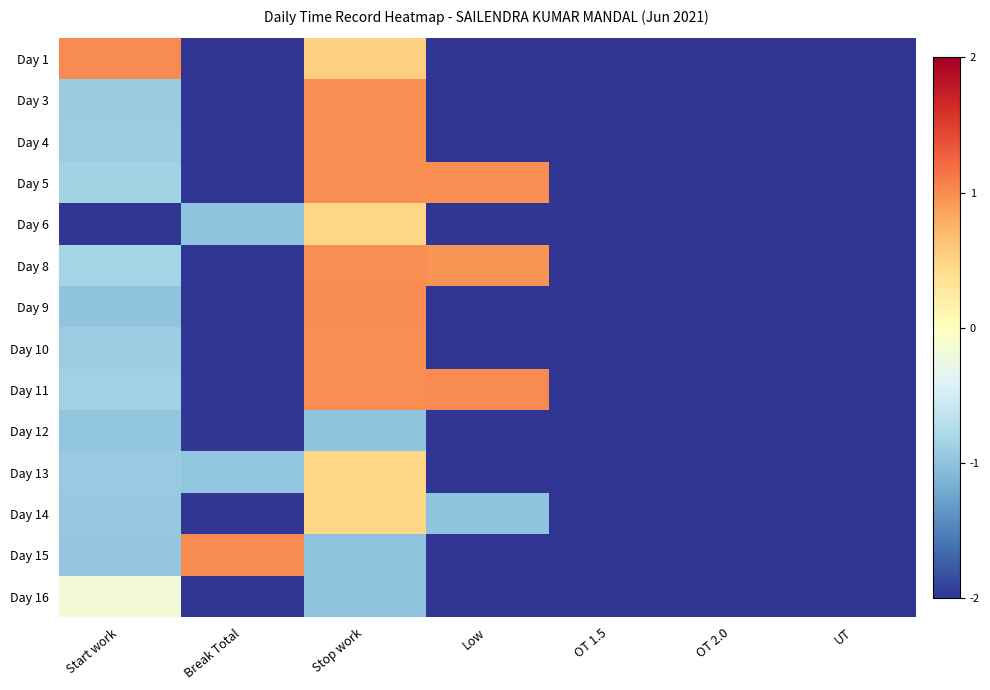

Which series has the largest total across all categories?

Day 8